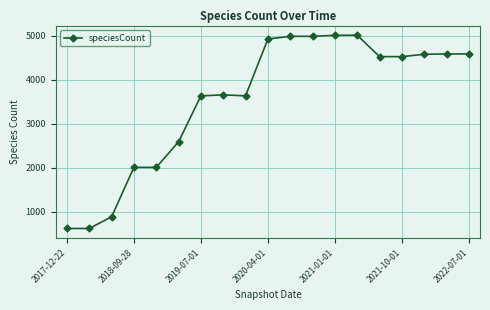

True or false: the data has more than 0 interior local peaks.

True